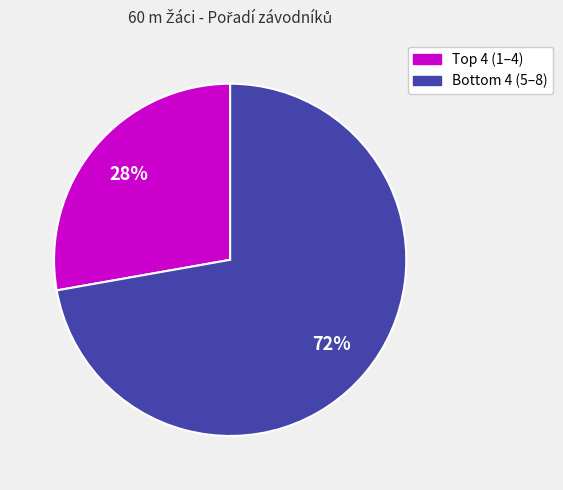

How many segments does this pie chart have?

2